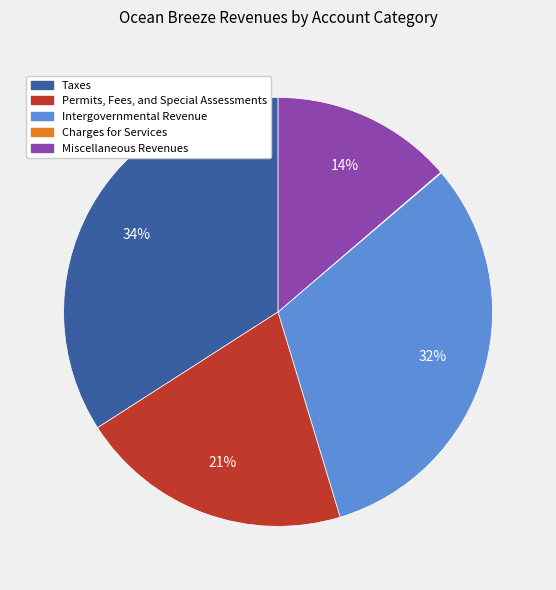

To the nearest percent, what is the difference between the largest and smallest slice percentages?

34%